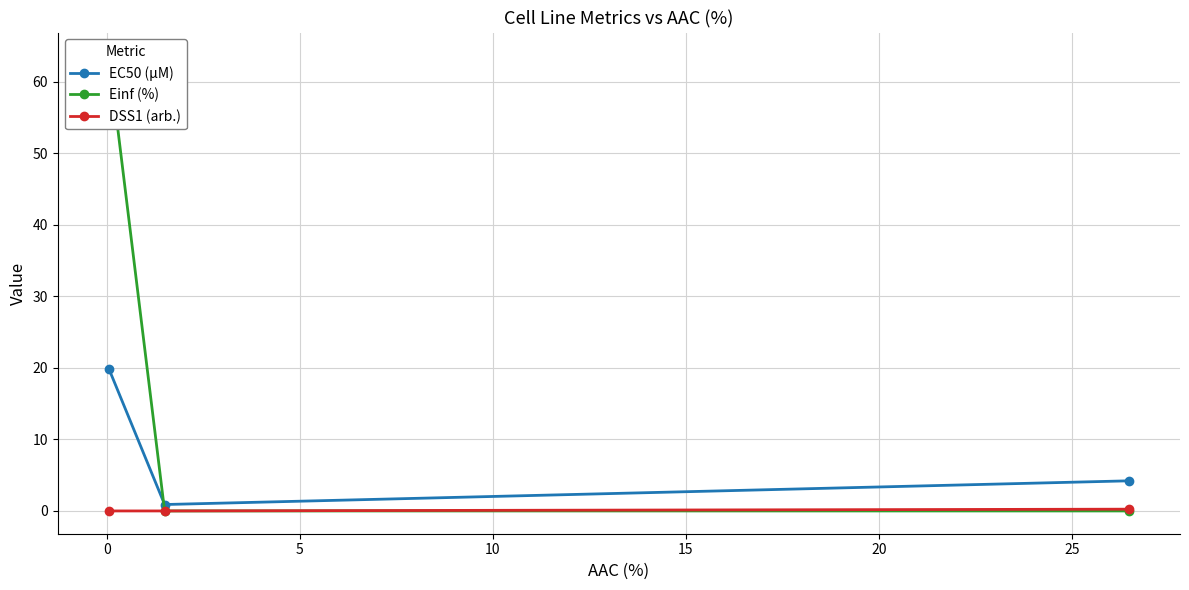

How many values in the EC50 (µM) series are below 4?

1